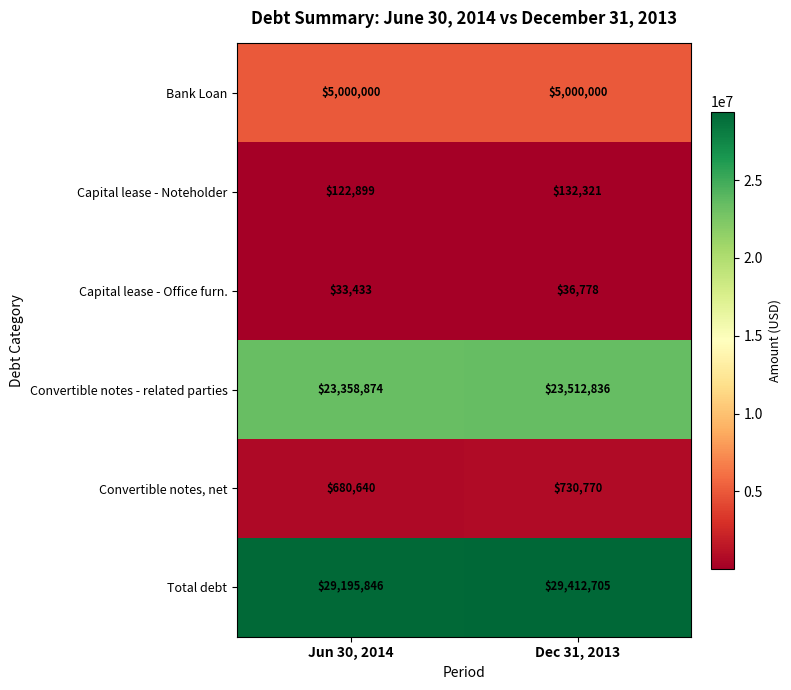

What is the difference between the maximum and minimum values in the Total debt series?

216859